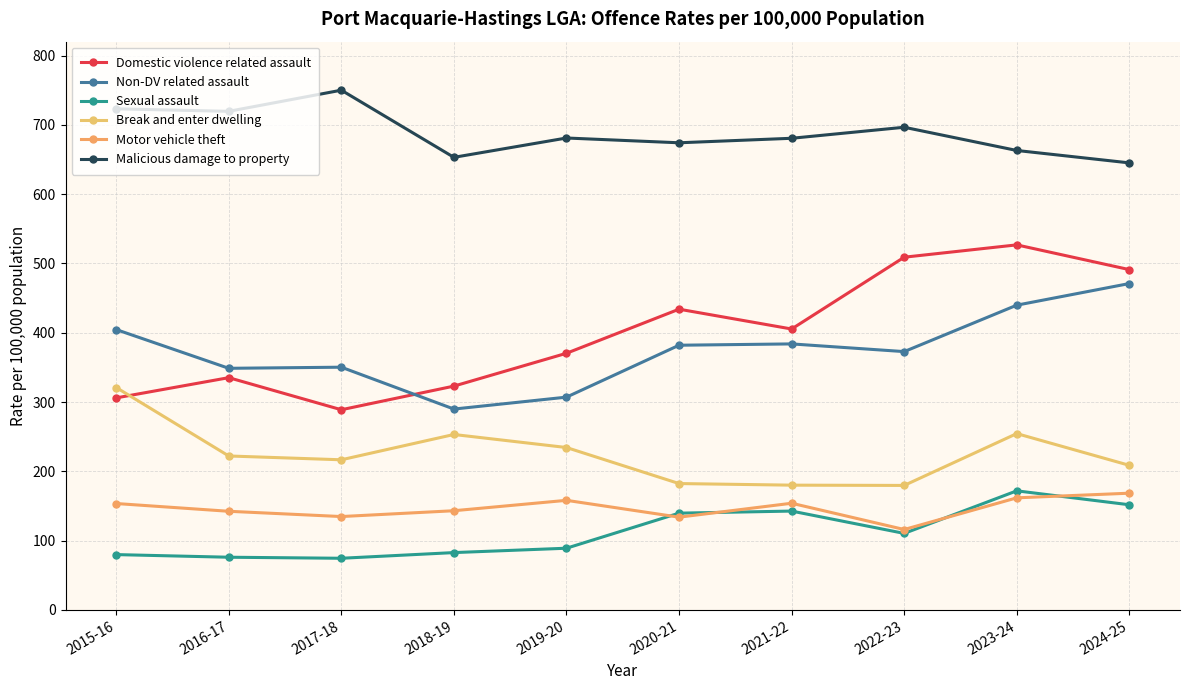

At which label does Non-DV related assault first exceed 382?

2015-16